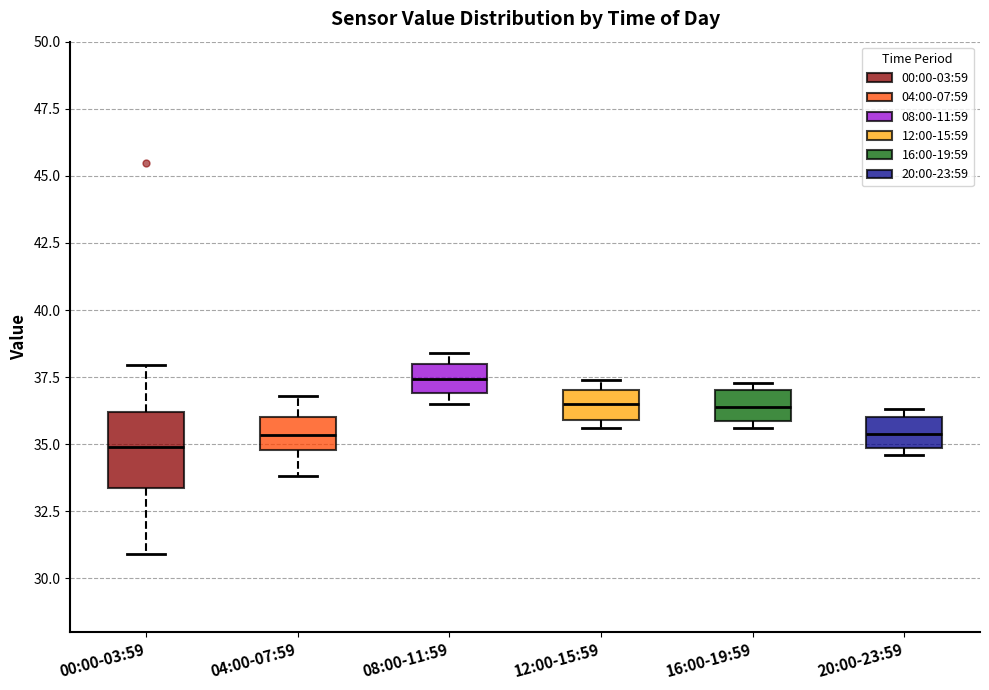

Comparing the boxes themselves (not the whiskers), which one is the tallest?

00:00-03:59